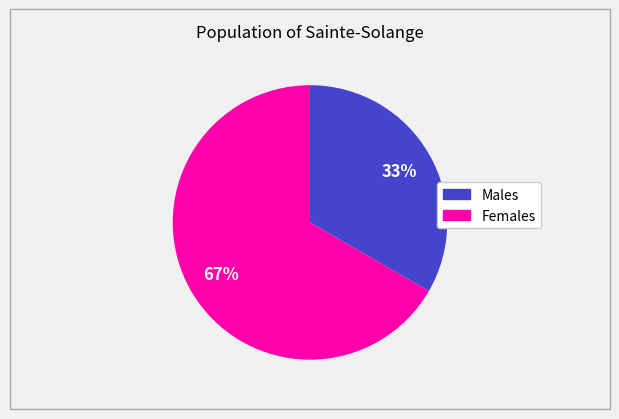

Does any single category account for the majority?

Yes